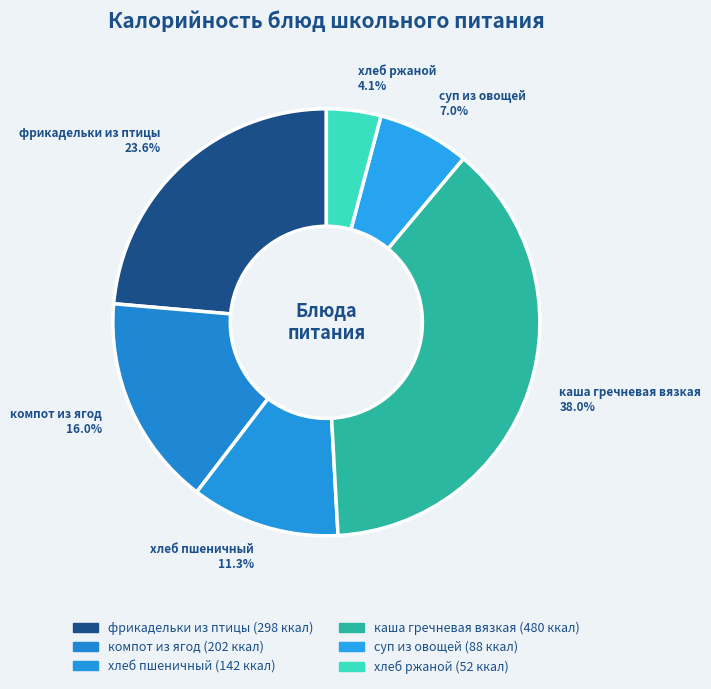

Rank the categories by value from lowest to highest.

хлеб ржаной, суп из овощей, хлеб пшеничный, компот из ягод, фрикадельки из птицы, каша гречневая вязкая